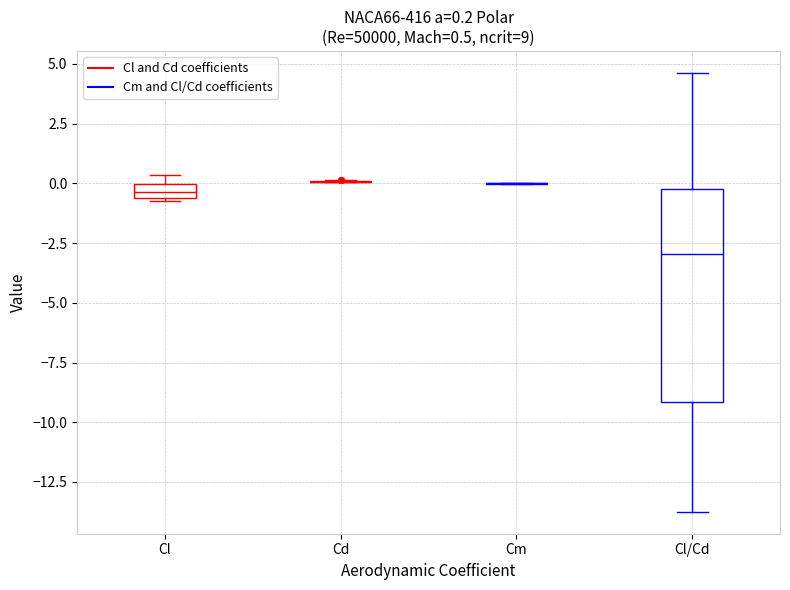

Which box is the tallest, from its lower edge to its upper edge?

Cl/Cd